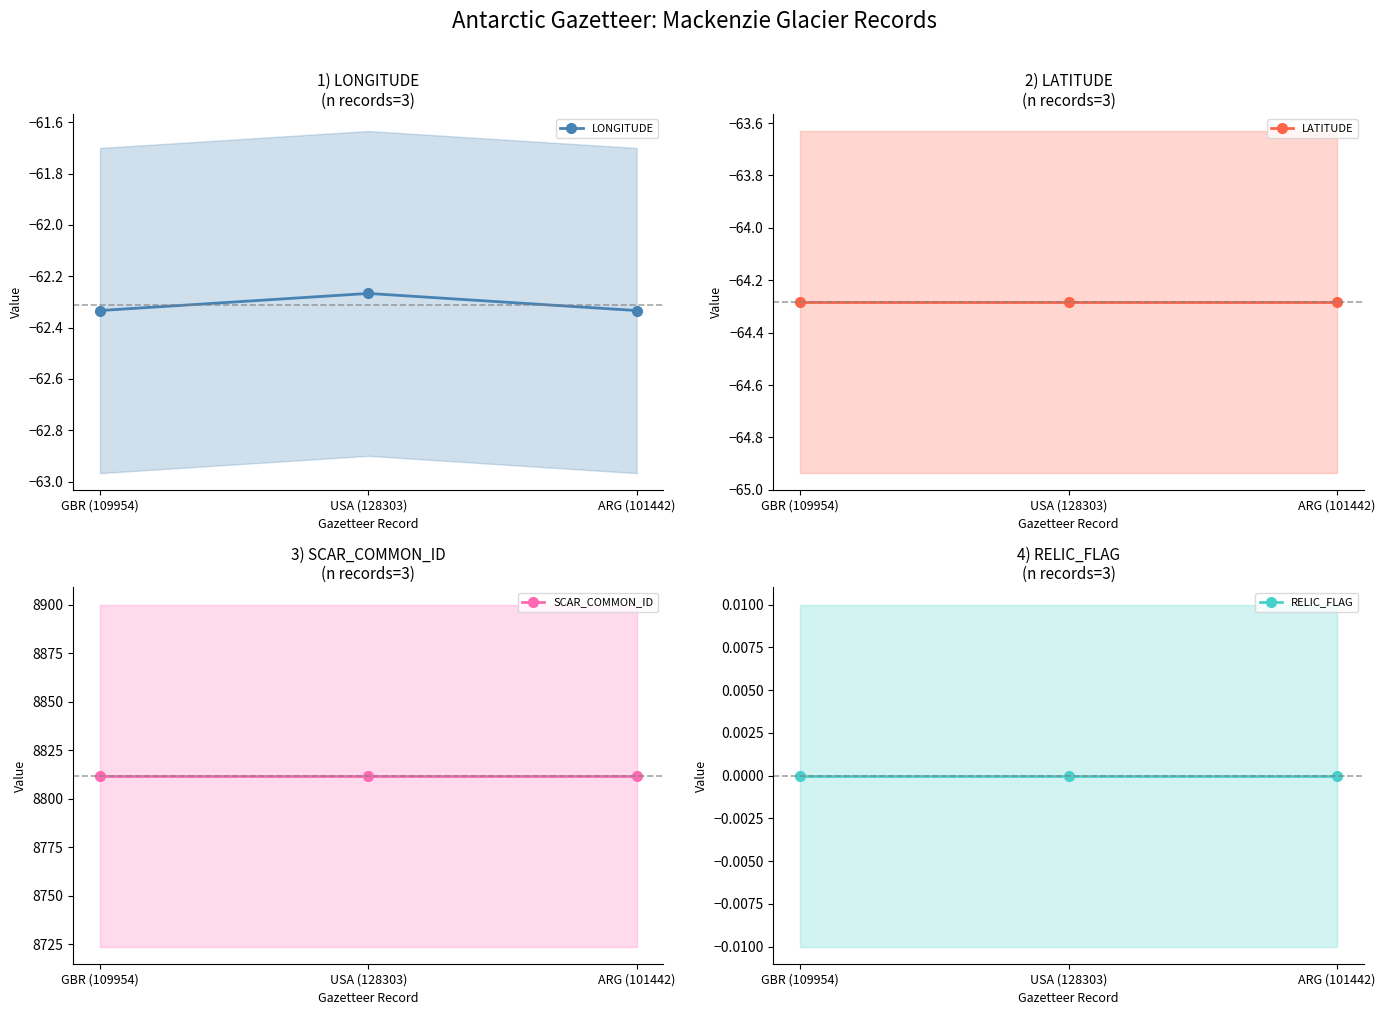

At which category is the sum across all series the highest?

USA (128303)